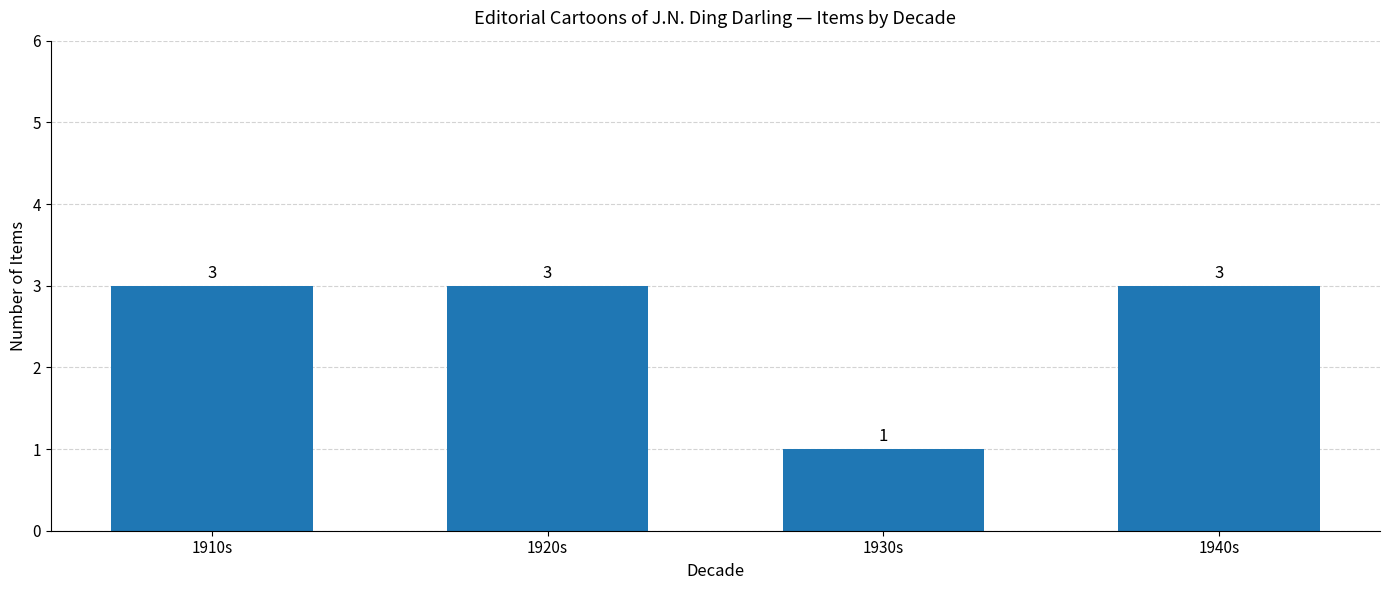

What is the ratio of the value at 1930s to the value at 1910s?

0.3